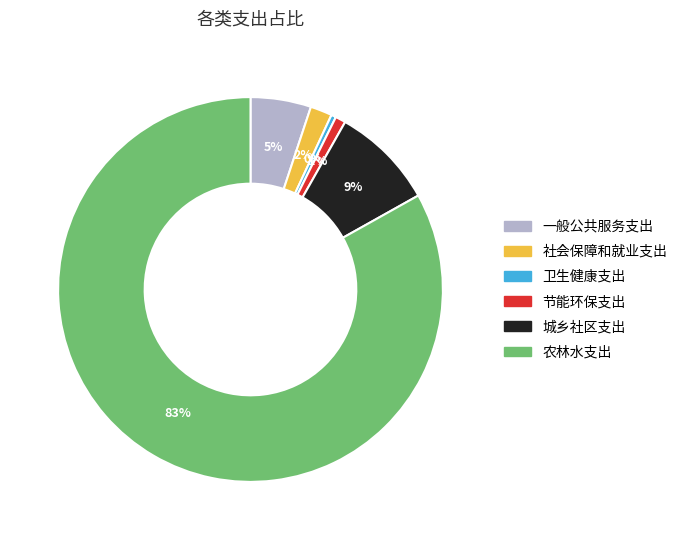

What percentage is the 社会保障和就业支出 slice, to the nearest percent?

2%